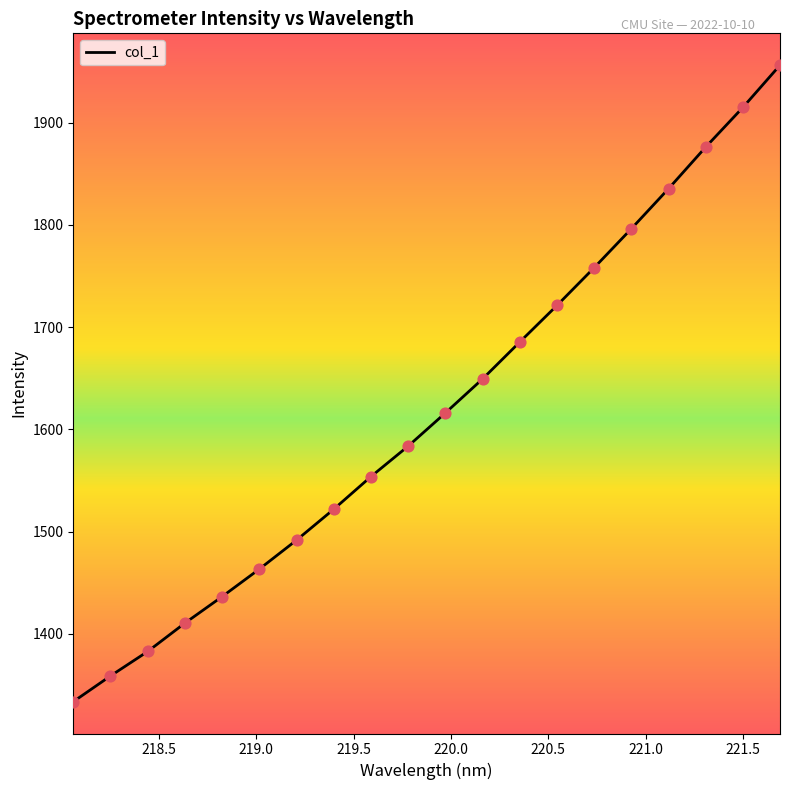

What is the difference between the maximum and minimum values?

622.5